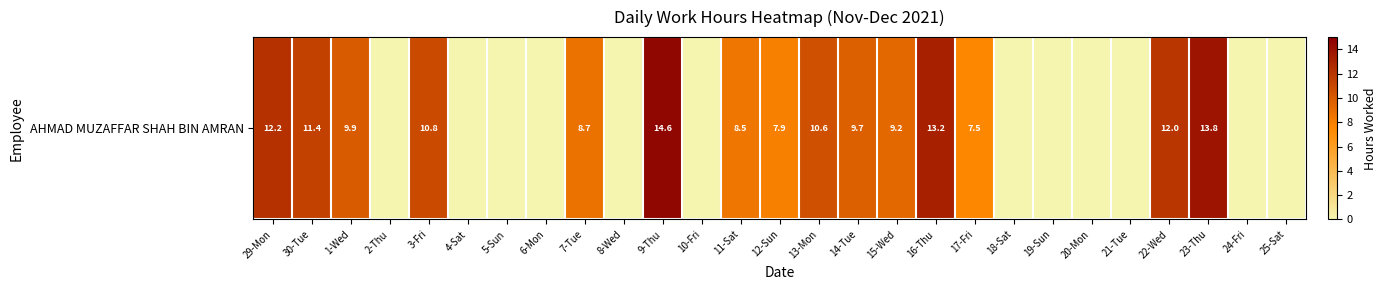

Rank the categories by value from highest to lowest.

9-Thu, 23-Thu, 16-Thu, 29-Mon, 22-Wed, 30-Tue, 3-Fri, 13-Mon, 1-Wed, 14-Tue, 15-Wed, 7-Tue, 11-Sat, 12-Sun, 17-Fri, 2-Thu, 4-Sat, 5-Sun, 6-Mon, 8-Wed, 10-Fri, 18-Sat, 19-Sun, 20-Mon, 21-Tue, 24-Fri, 25-Sat